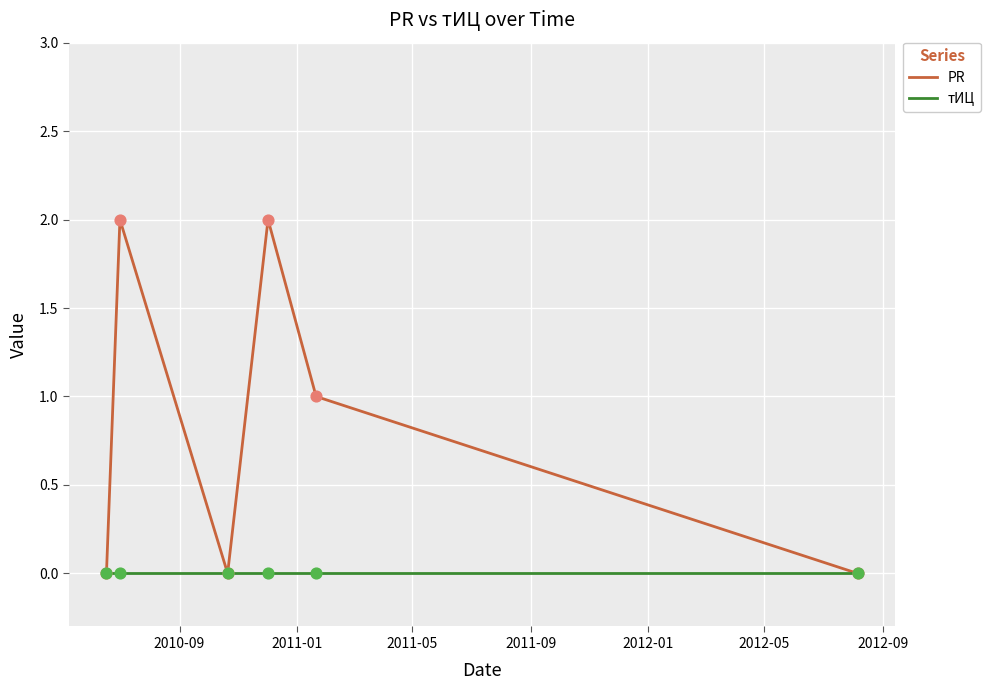

Which series has the largest total across all categories?

PR